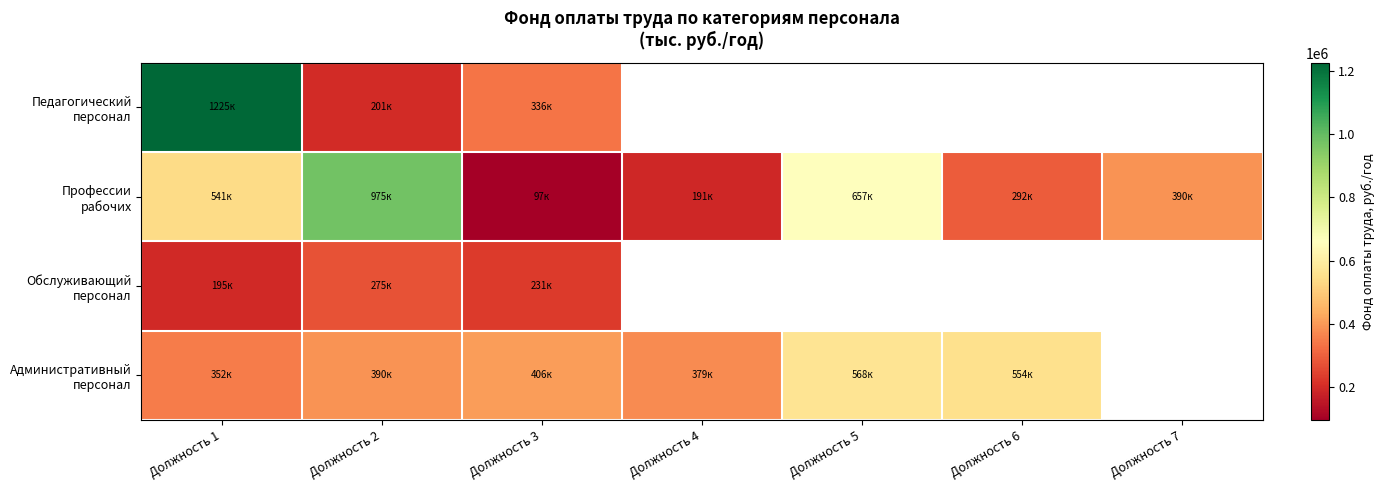

At which category is the sum across all series the highest?

Должность 1